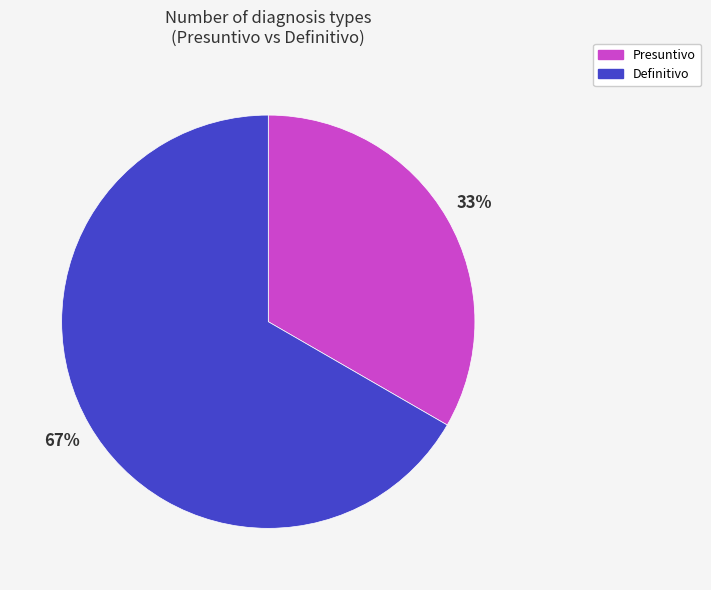

Which has a higher value, Definitivo or Presuntivo?

Definitivo